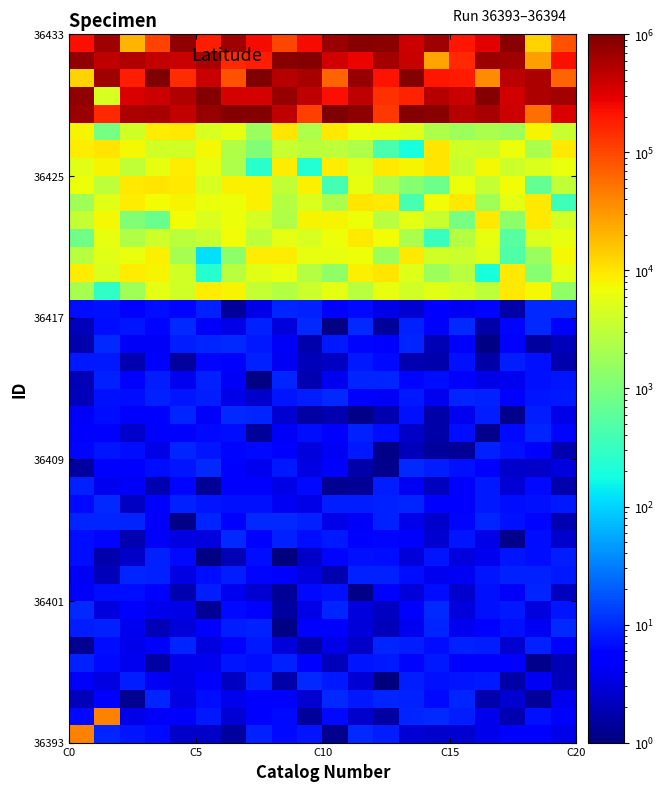

How many data points does each series have?

20